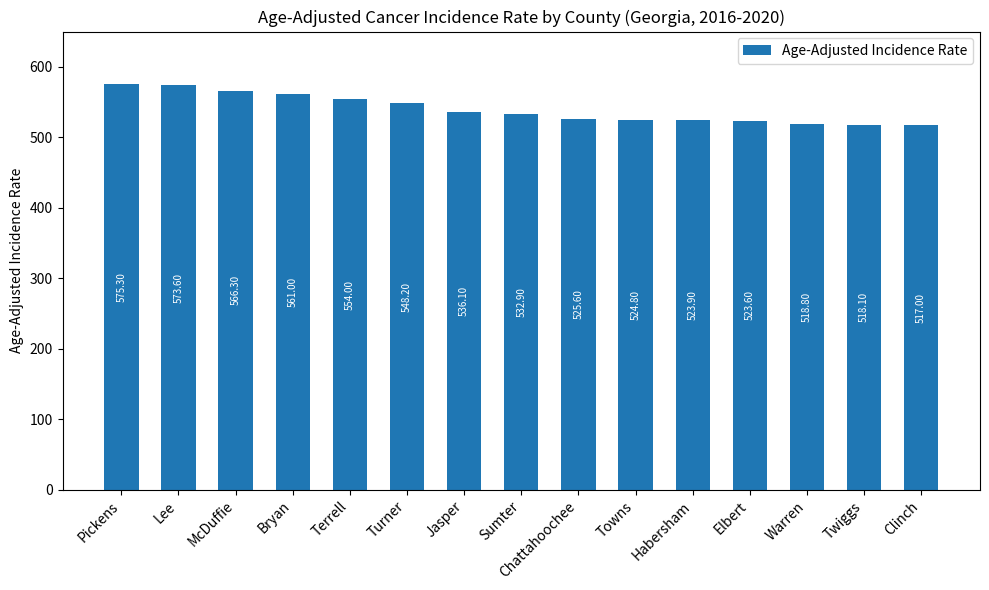

Reading right to left, list all the values displayed in this chart.

517.0	518.1	518.8	523.6	523.9	524.8	525.6	532.9	536.1	548.2	554.0	561.0	566.3	573.6	575.3